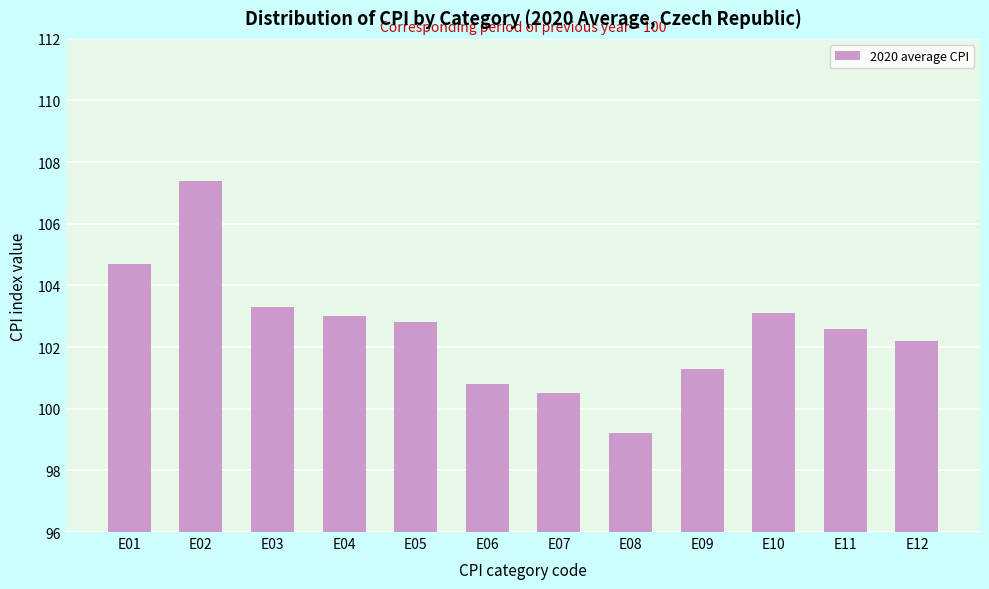

Reading right to left, extract all data points from this chart.

E12=102.2	E11=102.6	E10=103.1	E09=101.3	E08=99.2	E07=100.5	E06=100.8	E05=102.8	E04=103.0	E03=103.3	E02=107.4	E01=104.7